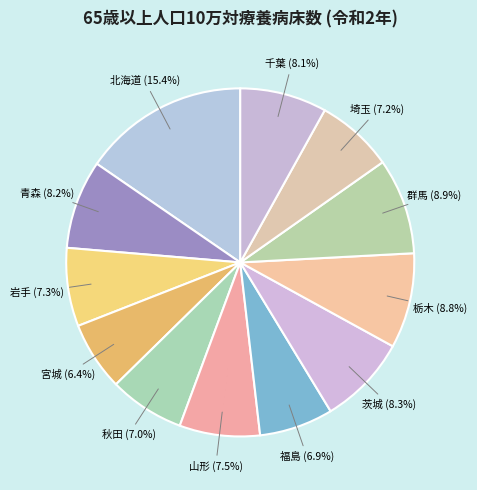

Count the number of slices in the pie.

12